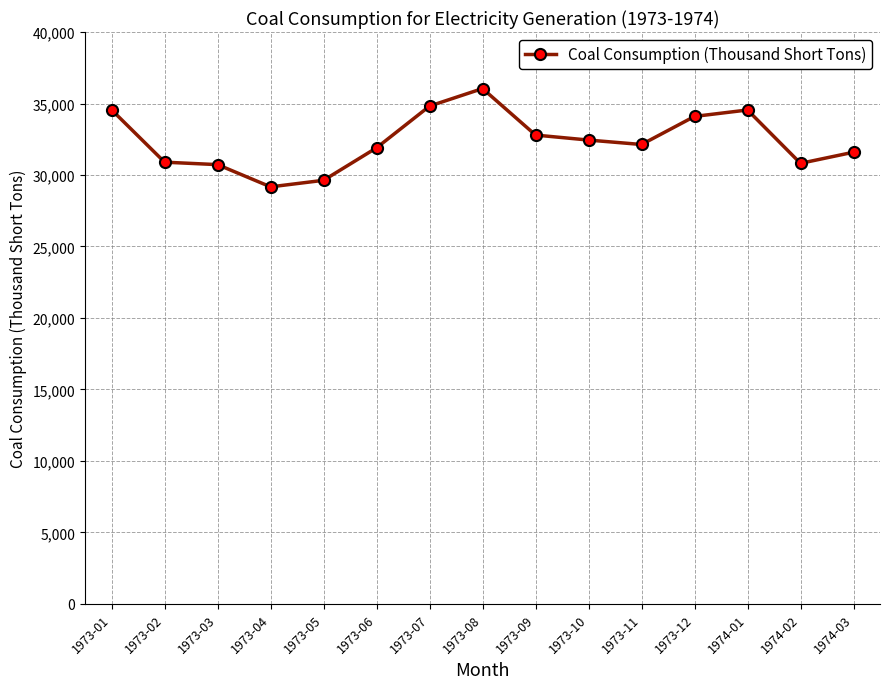

What value does the data have at 1973-10?

32443.2